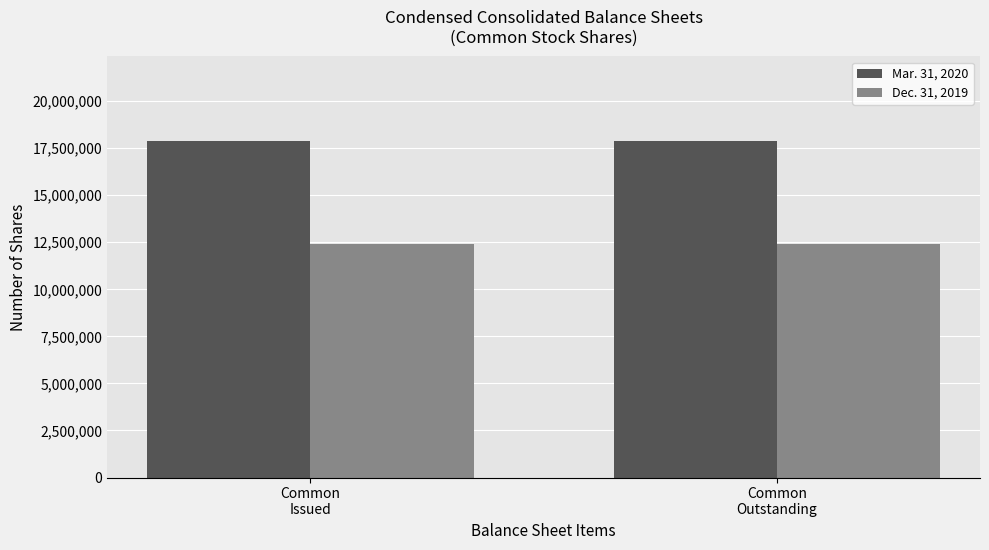

What is the label of the 2nd bar from the right?

Common
Issued